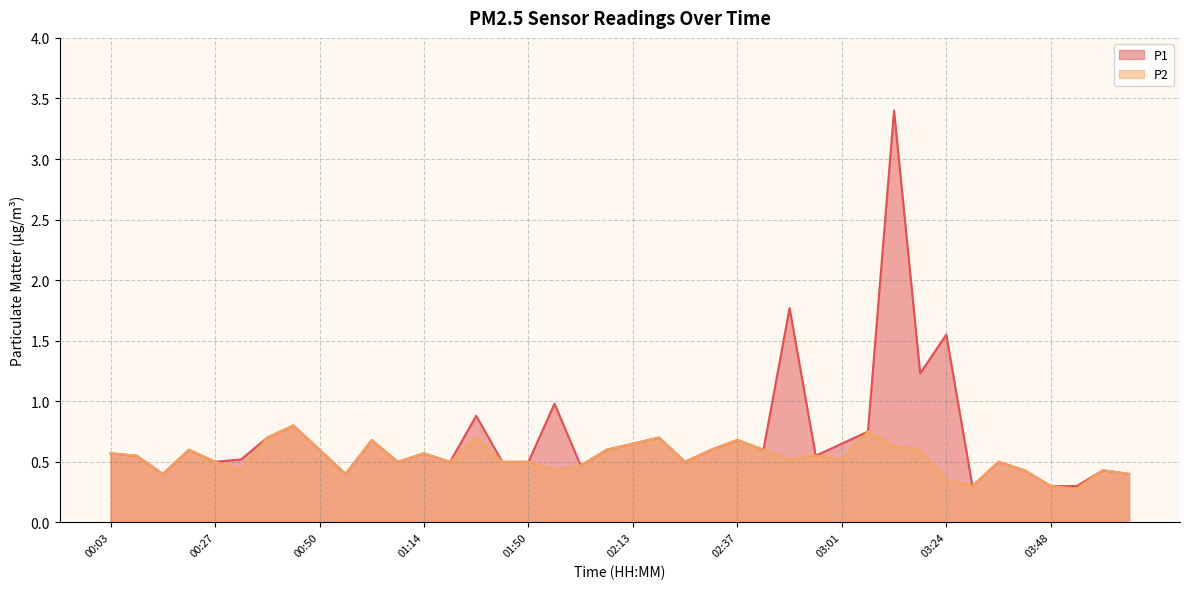

What is the value of the P2 point at the 30th from the left?

0.8